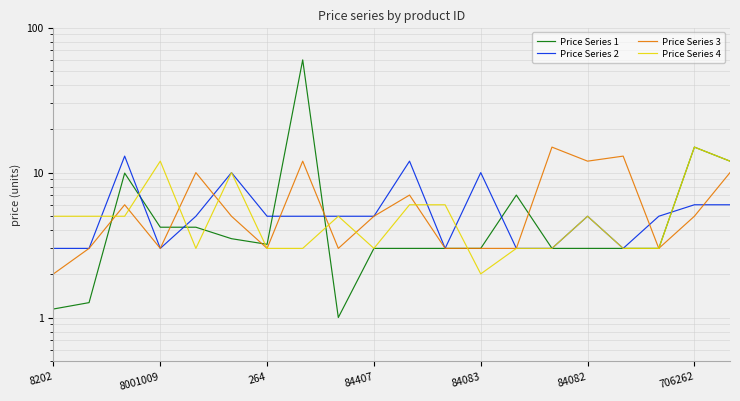

After their last crossing, which series has the higher values: Price Series 2 or Price Series 1?

Price Series 1